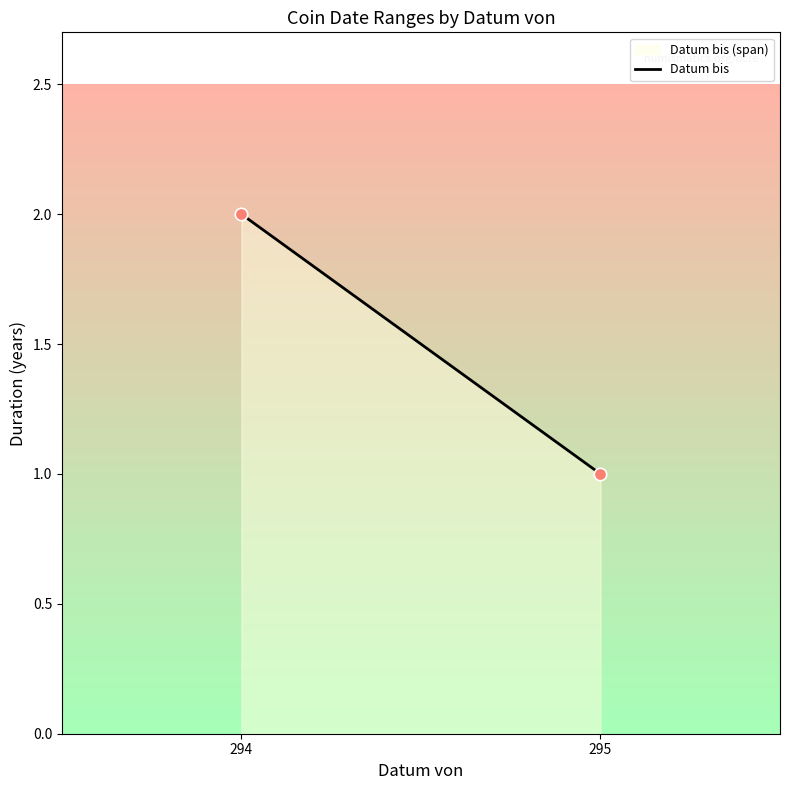

What is the average X value?

294